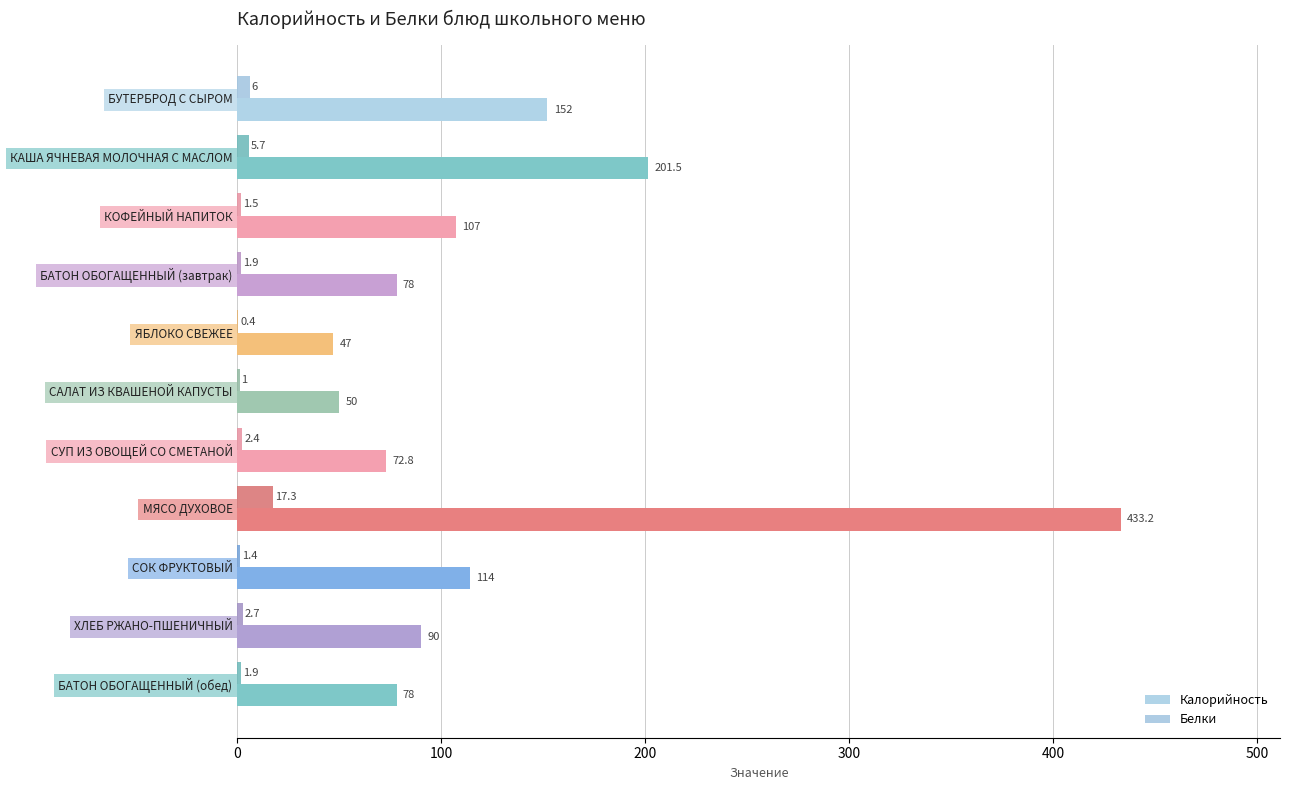

Which series has the largest range (max minus min)?

Калорийность